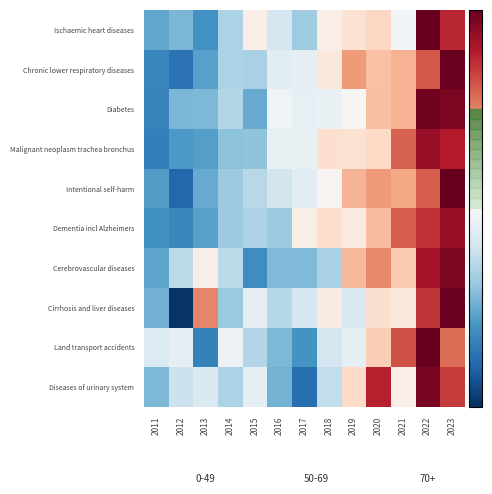

How many data points does each series have?

13